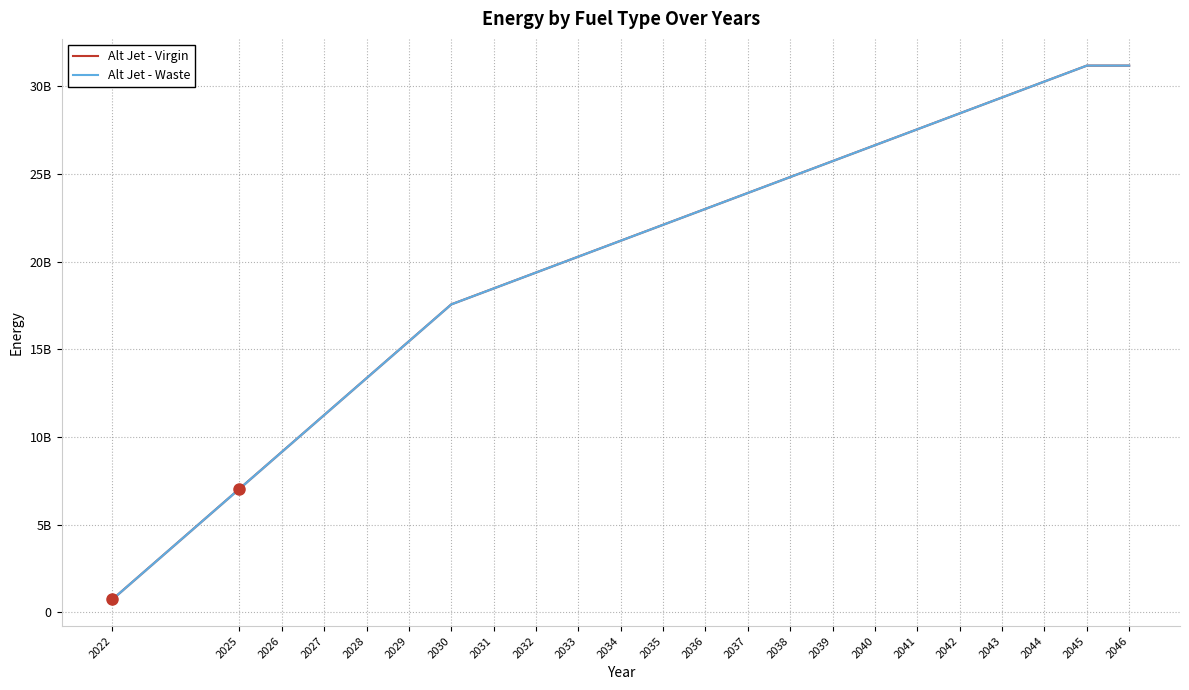

How many values in the Alt Jet - Virgin series are below 22105659889?

11